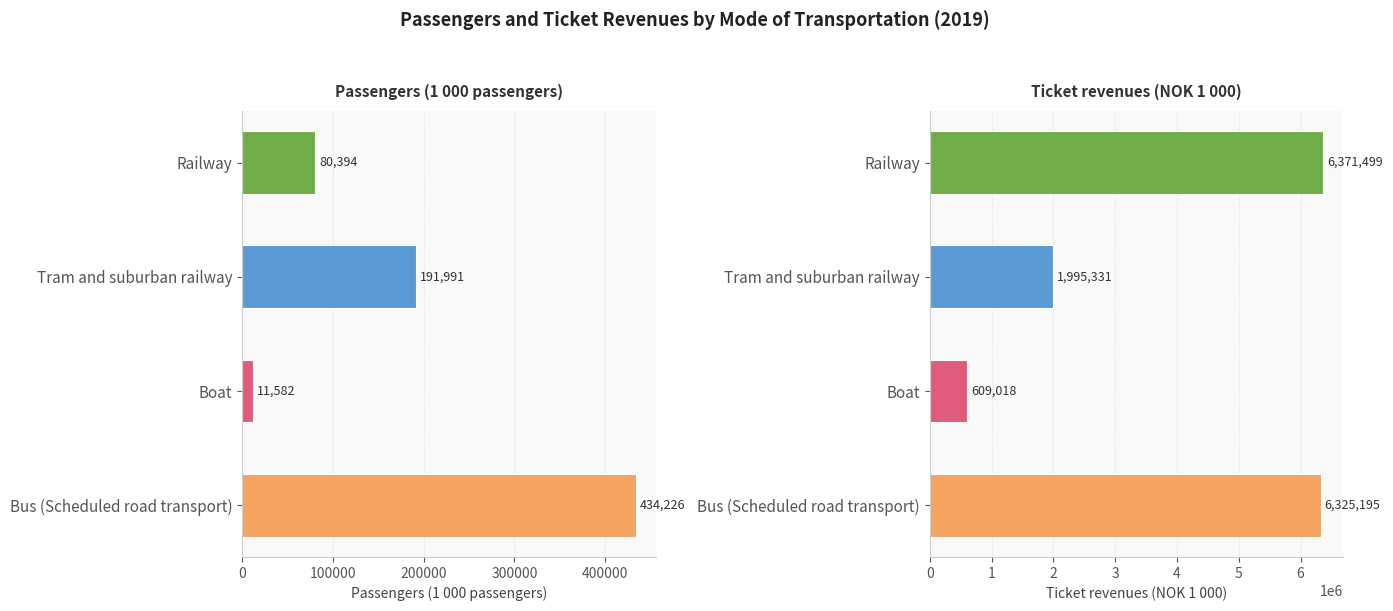

Reading left to right, extract all data points from this chart.

Bus (Scheduled road transport): 434226	6325195
Boat: 11582	609018
Tram and suburban railway: 191991	1995331
Railway: 80394	6371499